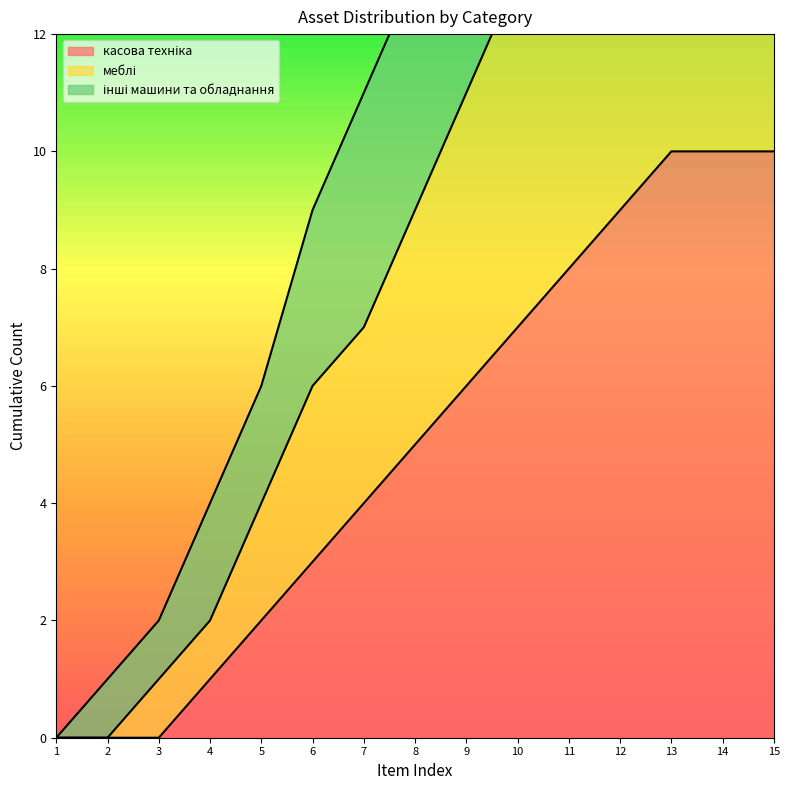

Reading right to left, extract all data points from this chart.

касова техніка: 10	10	10	9	8	7	6	5	4	3	2	1	0	0	0
меблі: 19	19	18	16	15	13	11	9	7	6	4	2	1	0	0
інші машини та обладнання: 28	27	25	23	21	18	16	13	11	9	6	4	2	1	0